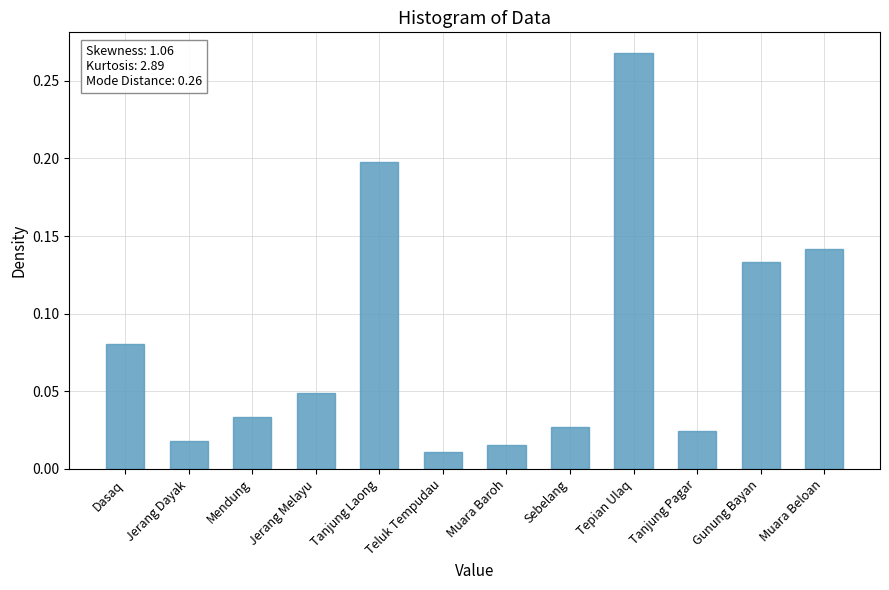

Is it true that the value at Tanjung Laong is 0.3?

False